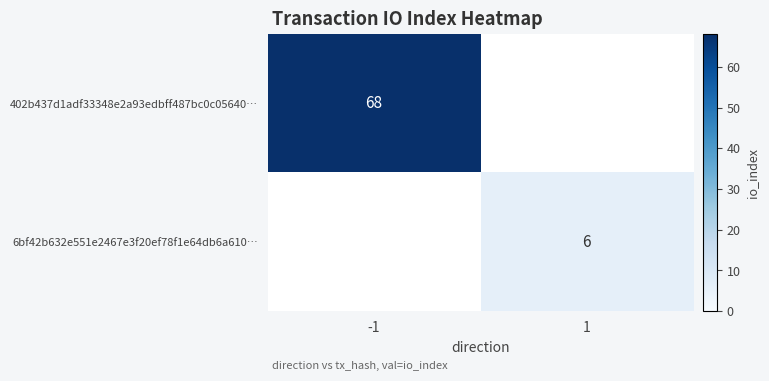

Is the value of 6bf42b632e551e2467e3f20ef78f1e64db6a610… at 1 greater than the value of 402b437d1adf33348e2a93edbff487bc0c05640… at -1?

No